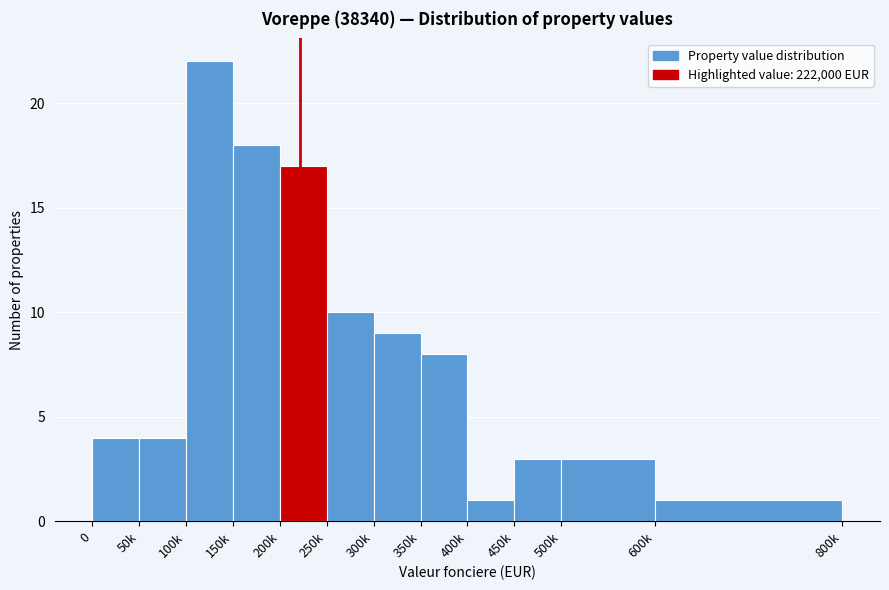

Reading left to right, transcribe all the data shown in this chart.

4	4	22	18	17	10	9	8	1	3	3	1